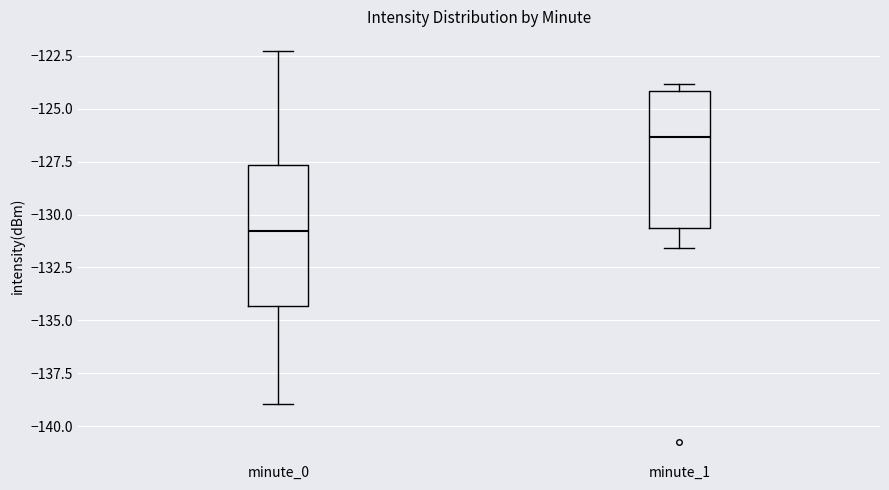

Reading left to right, transcribe this box plot: for each box, give where its median line is, the range the box spans, and where its two whiskers end, as read against the y-axis. The values are not printed on the chart, so give them approximately, as read against the axis.

minute_0: median -131.0, box -134.5 to -127.5, whiskers -139.0 to -122.5
minute_1: median -126.5, box -130.5 to -124.0, whiskers -131.5 to -124.0 (just above the box's upper edge)